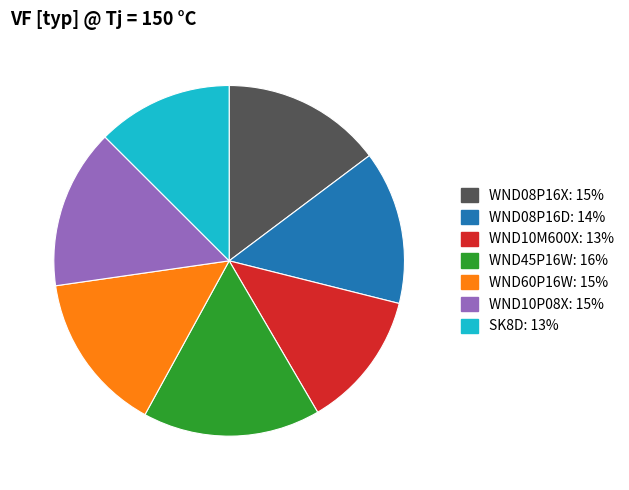

Combined, do WND60P16W and WND08P16D account for over 50%?

No